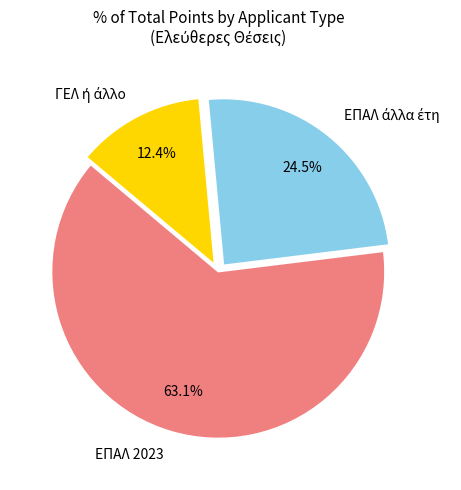

Is there a majority slice in this chart?

Yes